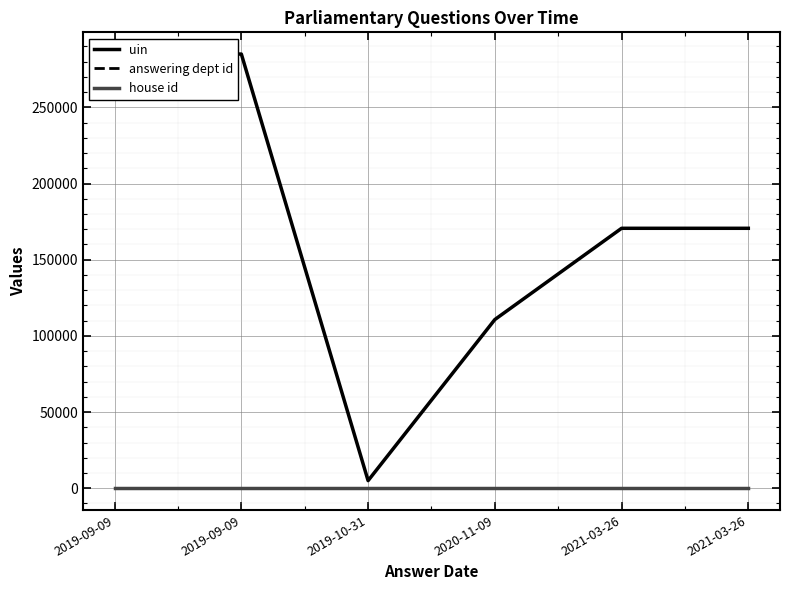

What is the average value of the house id series?

1